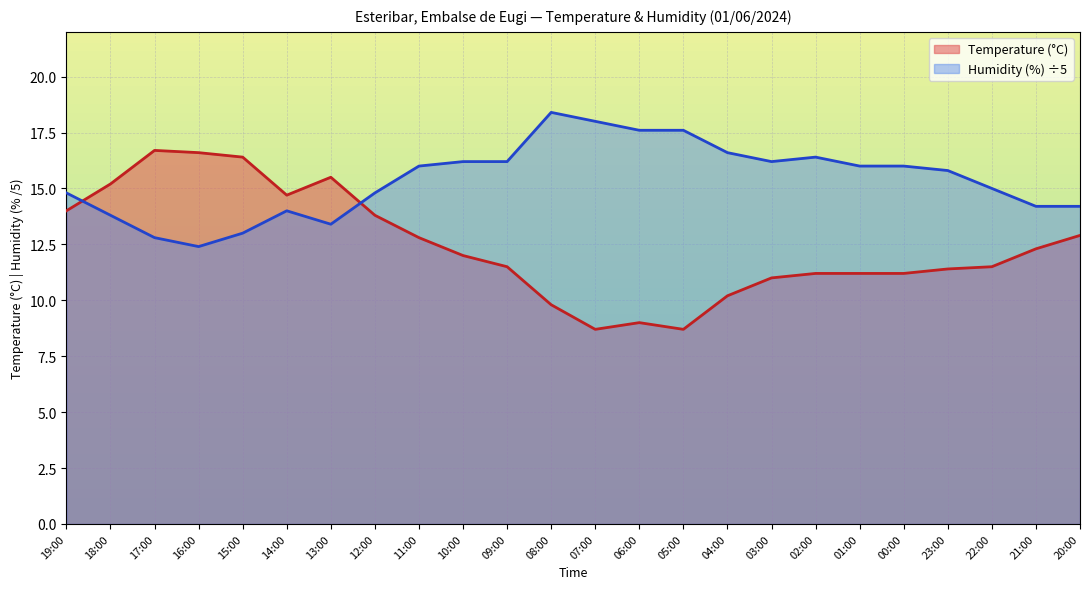

What is the lowest value of the Humidity (%) series?

12.4